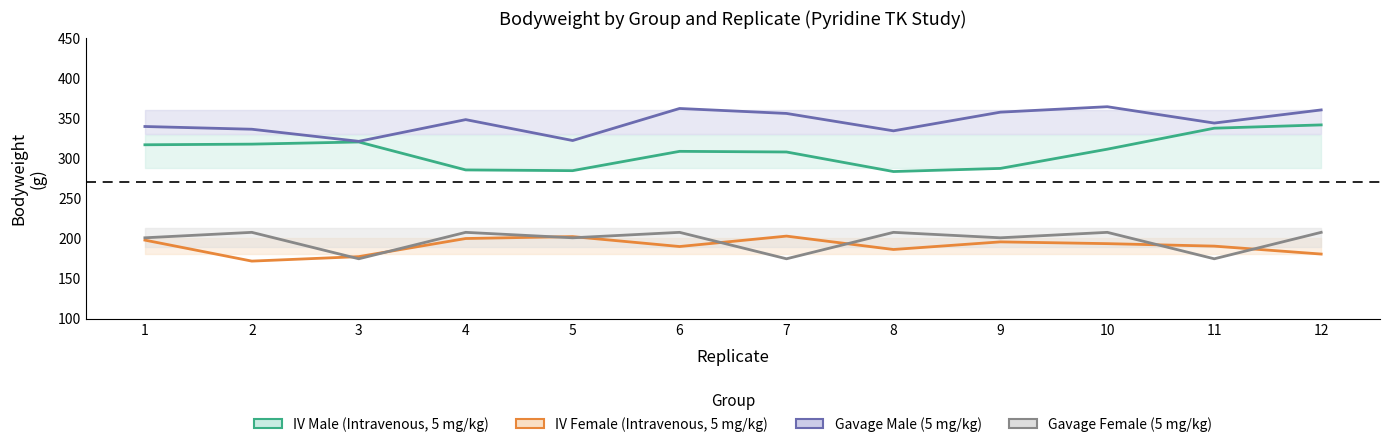

Reading left to right, what are all the values shown in this chart?

IV_Male: 316.9	317.7	320.4	285.5	284.6	308.7	307.9	283.5	287.4	311.4	337.6	341.7
IV_Female: 197.9	171.7	177.3	199.9	202.3	189.9	202.9	186.2	195.7	193.5	190.4	180.5
Gav_Male: 339.7	336.3	321.2	348.3	322.2	362.2	356.0	334.3	357.6	364.4	344.0	360.4
Gav_Female: 200.8	207.6	174.6	207.6	200.8	207.6	174.6	207.6	200.8	207.6	174.6	207.6